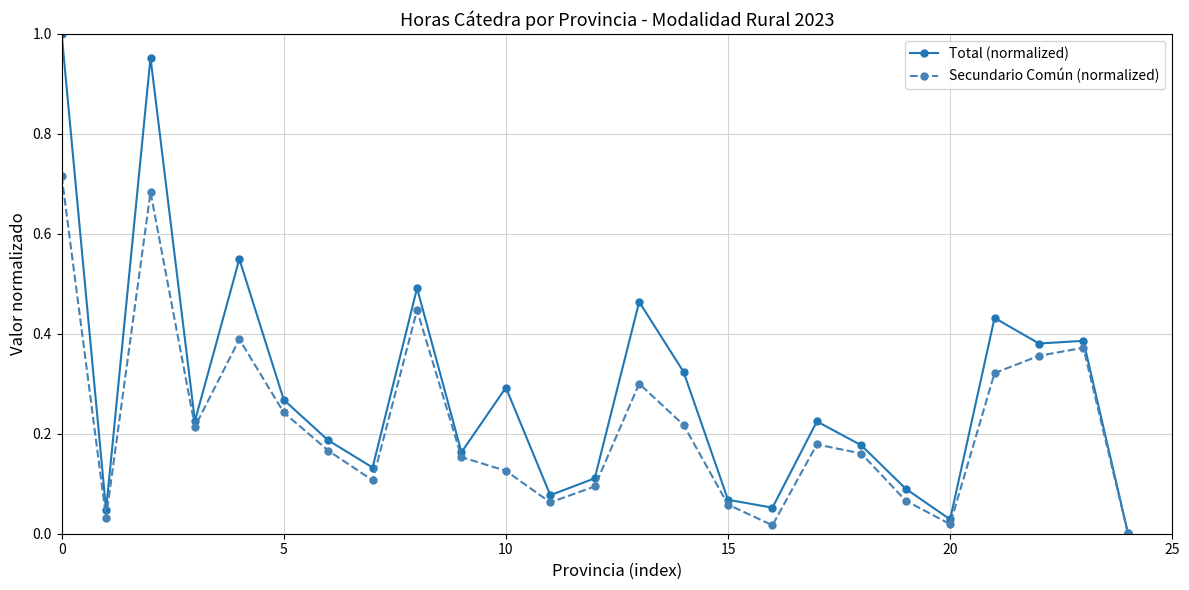

In Secundario Común (normalized), how many points are higher than both neighbors (excluding endpoints)?

6